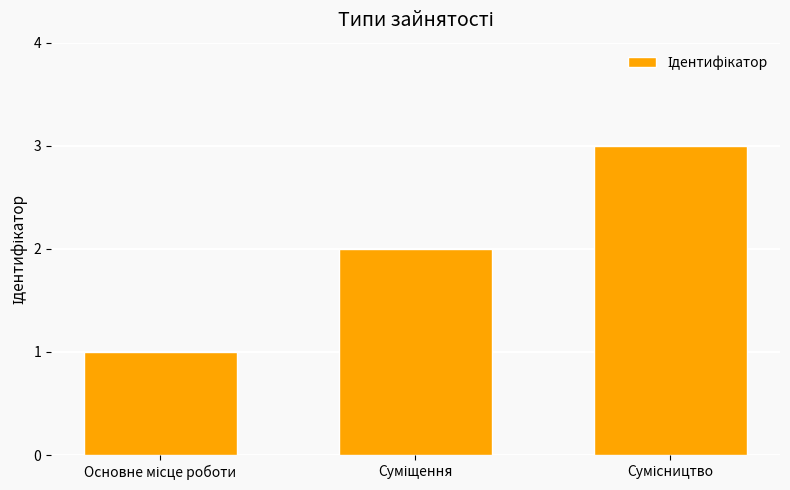

How many bars are there in total?

3